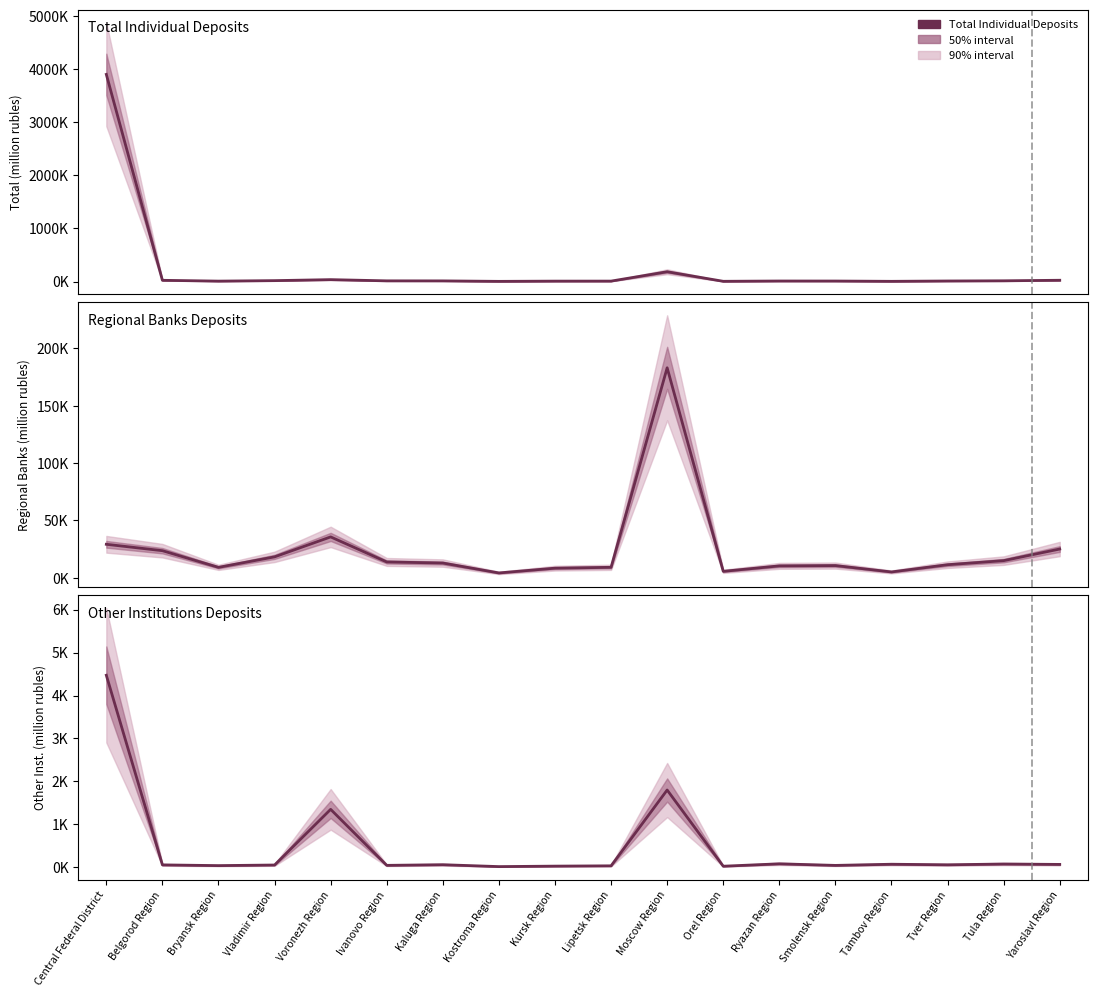

Reading left to right, transcribe all the data shown in this chart.

Total Individual Deposits: 3901135	24414	9091	18306	36957	14191	13441	4502	8970	9321	185497	5600	11120	10649	5124	11441	15014	25259
Regional Banks Deposits: 29162	23588	9051	18205	35607	13762	12818	4177	8346	9088	183122	5574	10341	10604	5043	11350	14907	25039
Other Institutions Deposits: 4472	57	40	54	1350	46	61	17	28	35	1800	26	82	45	72	59	77	68